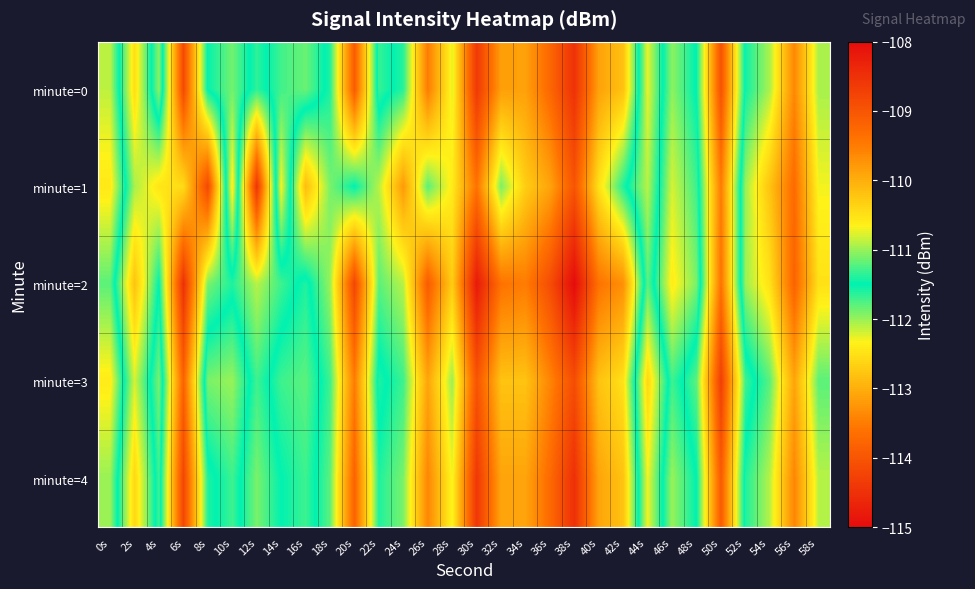

How many data points does each series have?

30